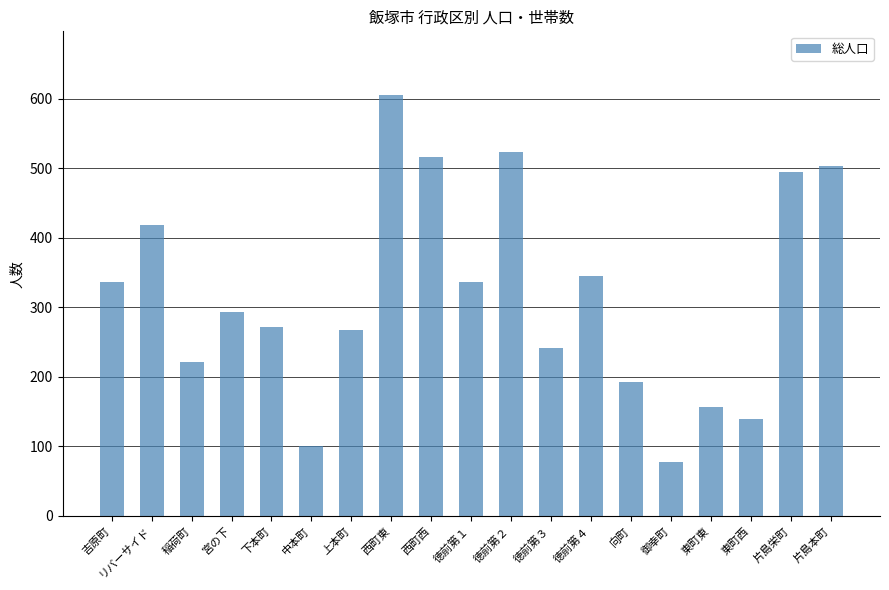

What is the minimum value shown in the chart?

78